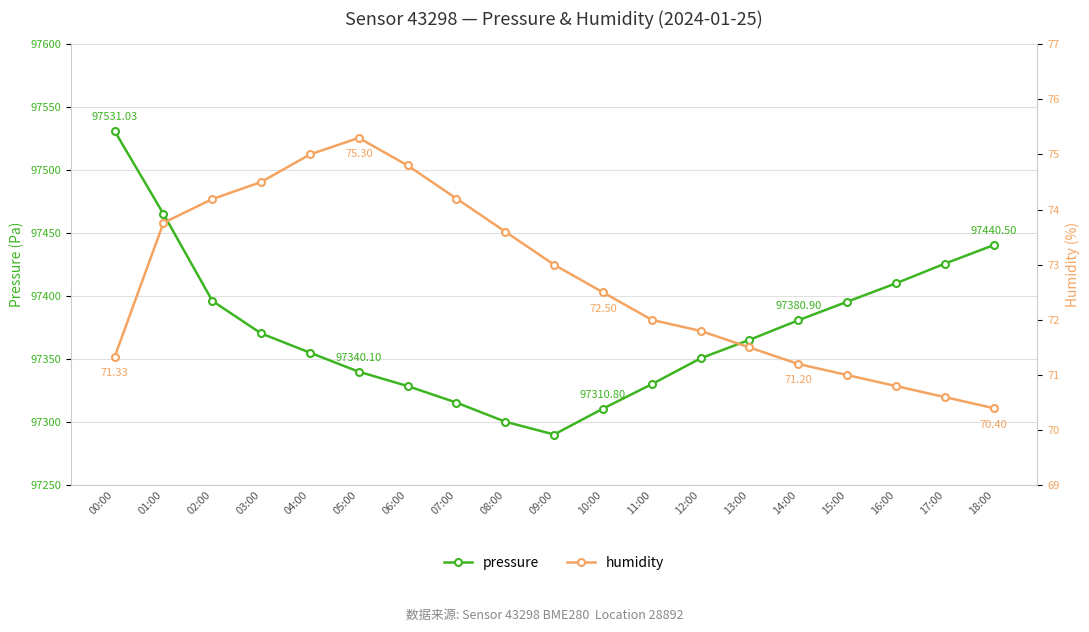

How many values in the pressure series are below 97365?

9